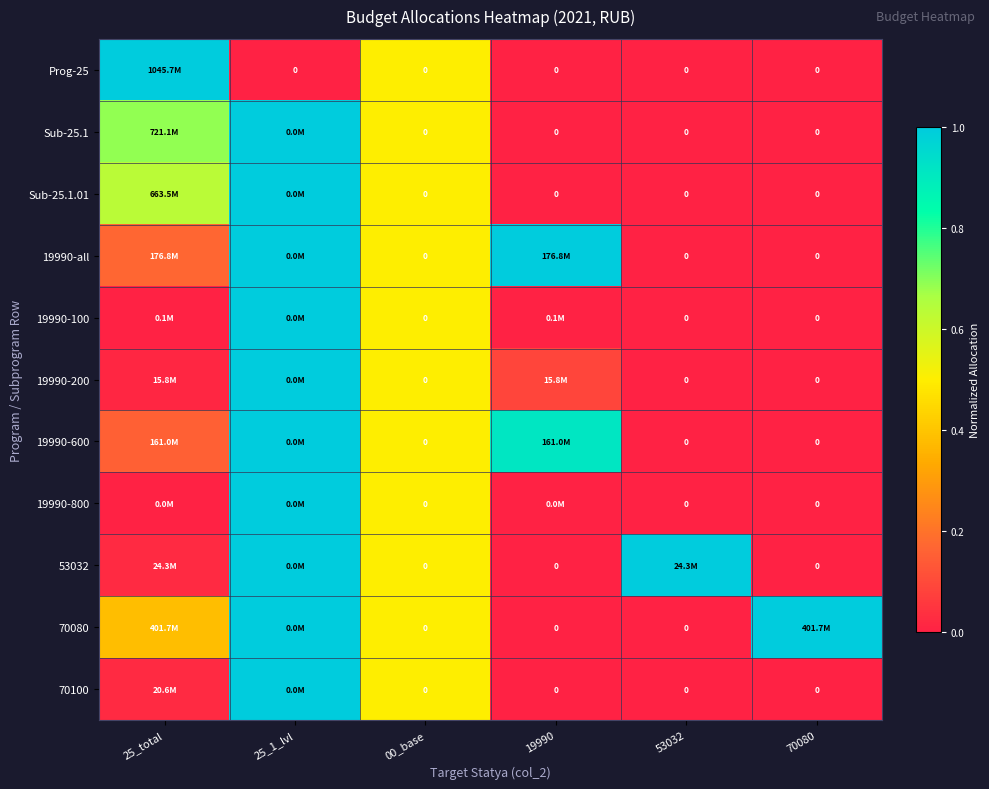

What is the difference between the maximum and minimum values in the Prog-25 series?

1.0